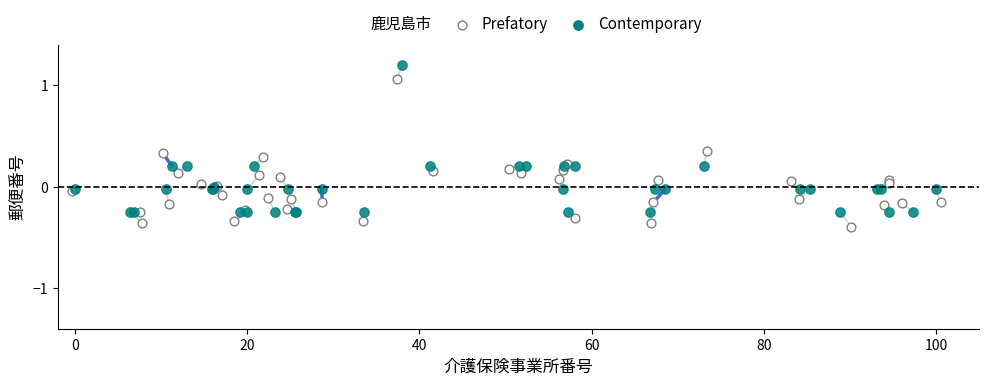

Which series contains the lowest Y value?

Prefatory